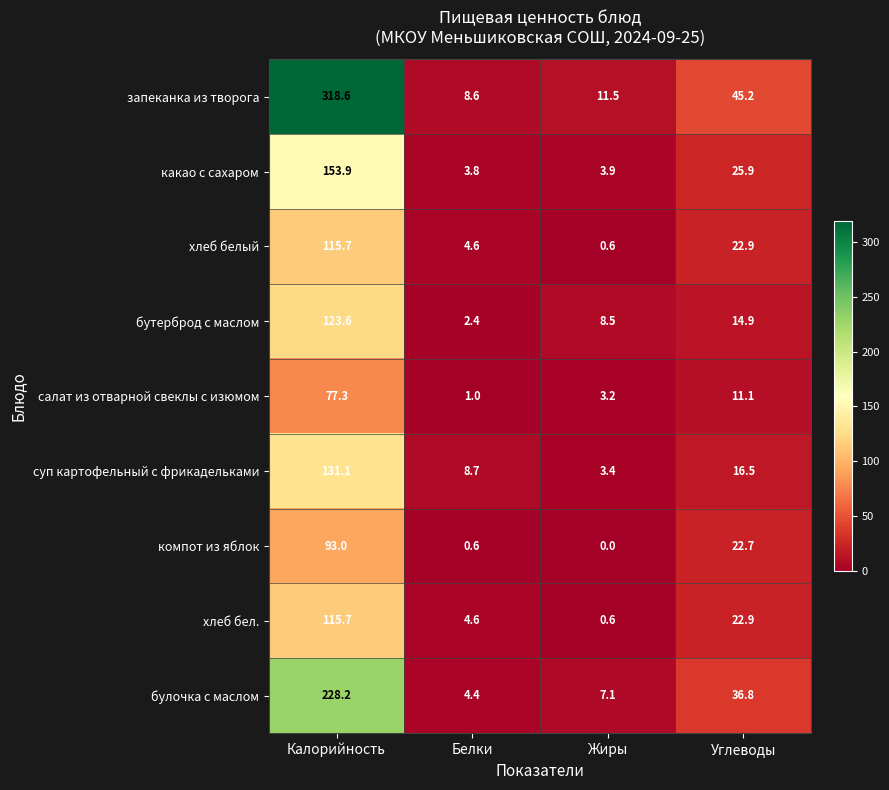

Count the number of categories in the chart.

4